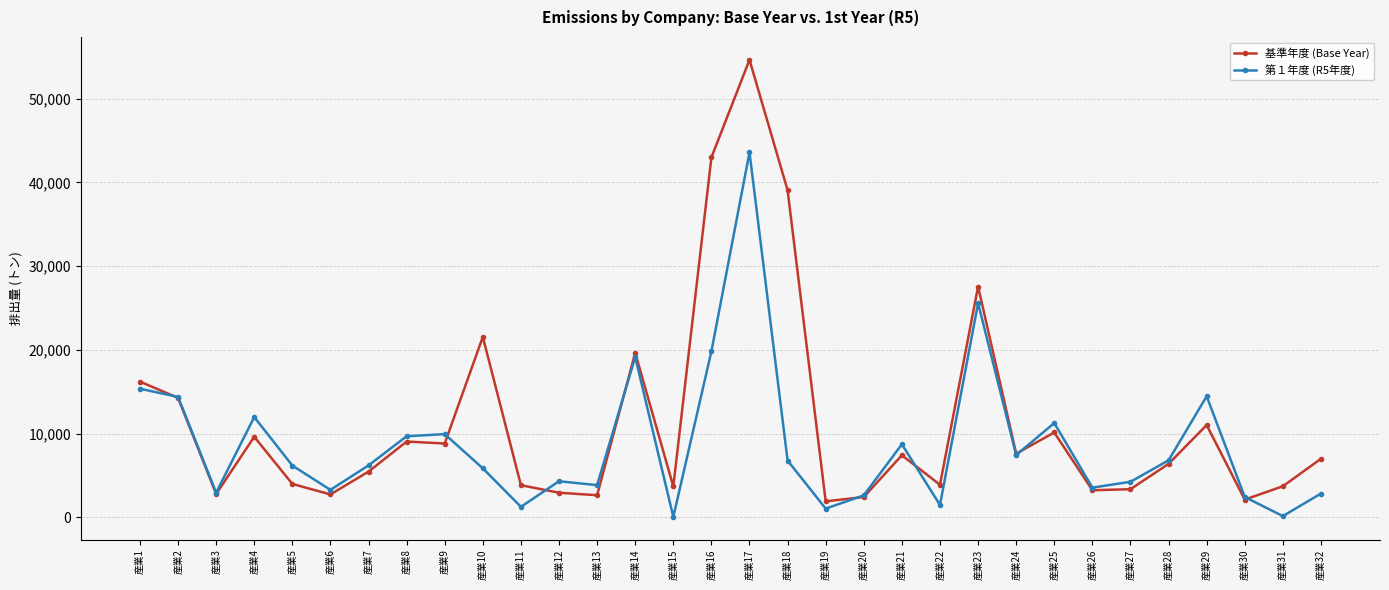

At which category does 第１年度 (R5年度) reach its first local valley?

産業3